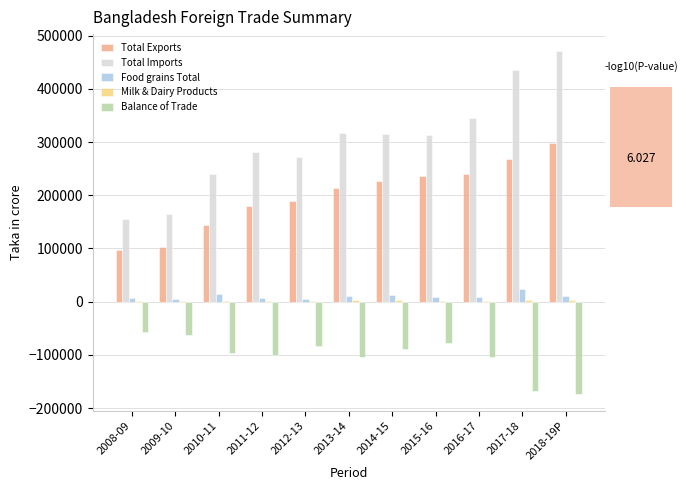

Is it true that Total Exports equals 213374 at 2013-14?

True